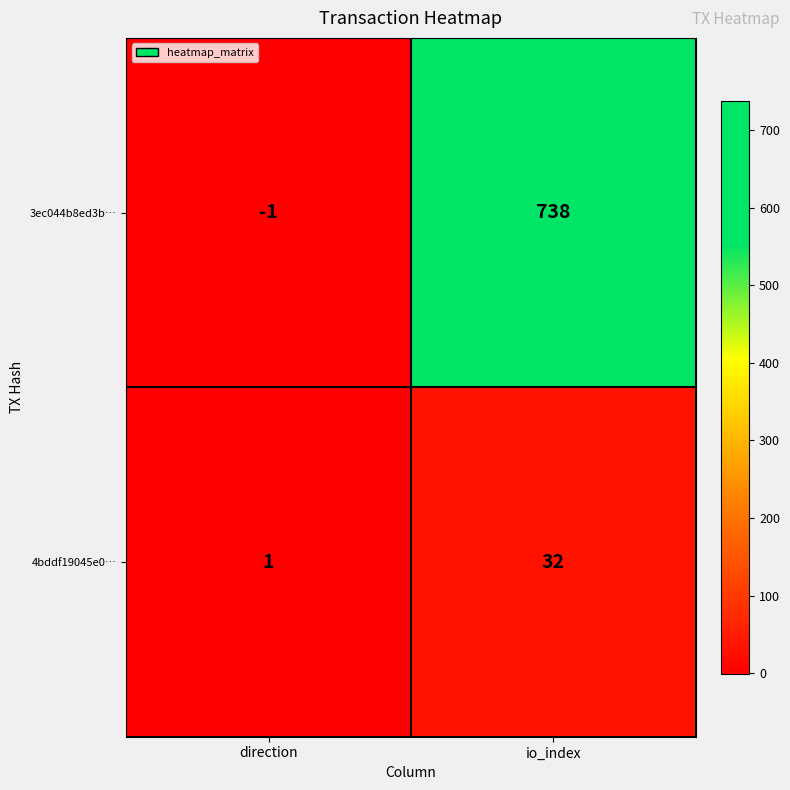

How many positive values does the 3ec044b8ed3b… series have?

1